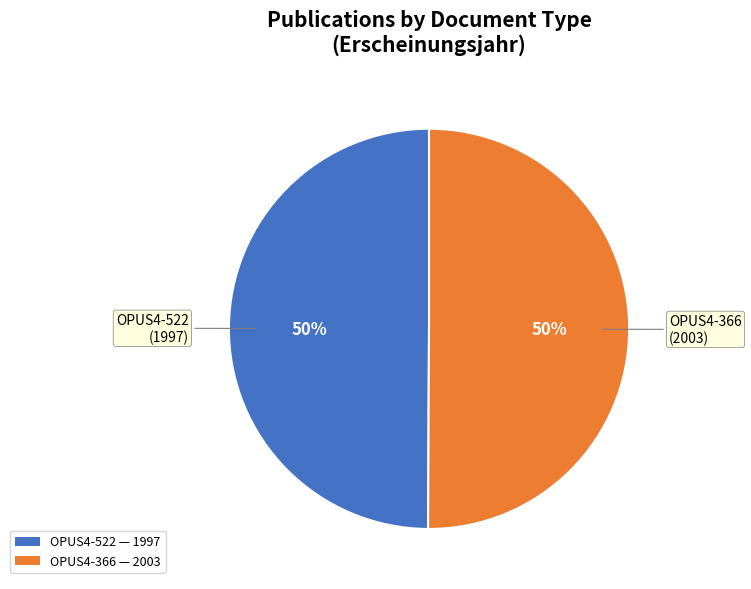

Do OPUS4-366 and OPUS4-522 together represent more than half of the pie?

Yes